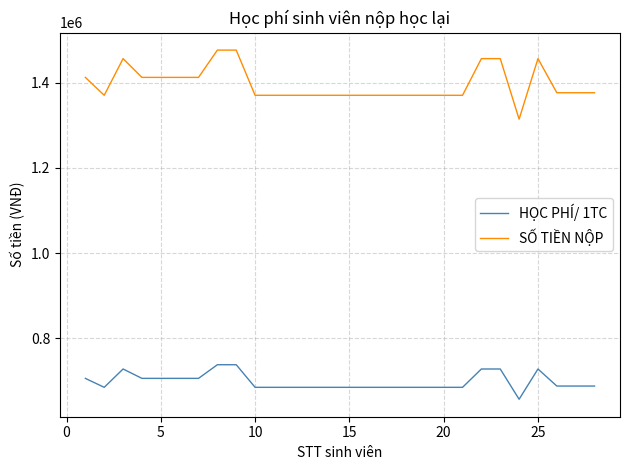

True or false: HỌC PHÍ/ 1TC and SỐ TIỀN NỘP cross at least once.

False